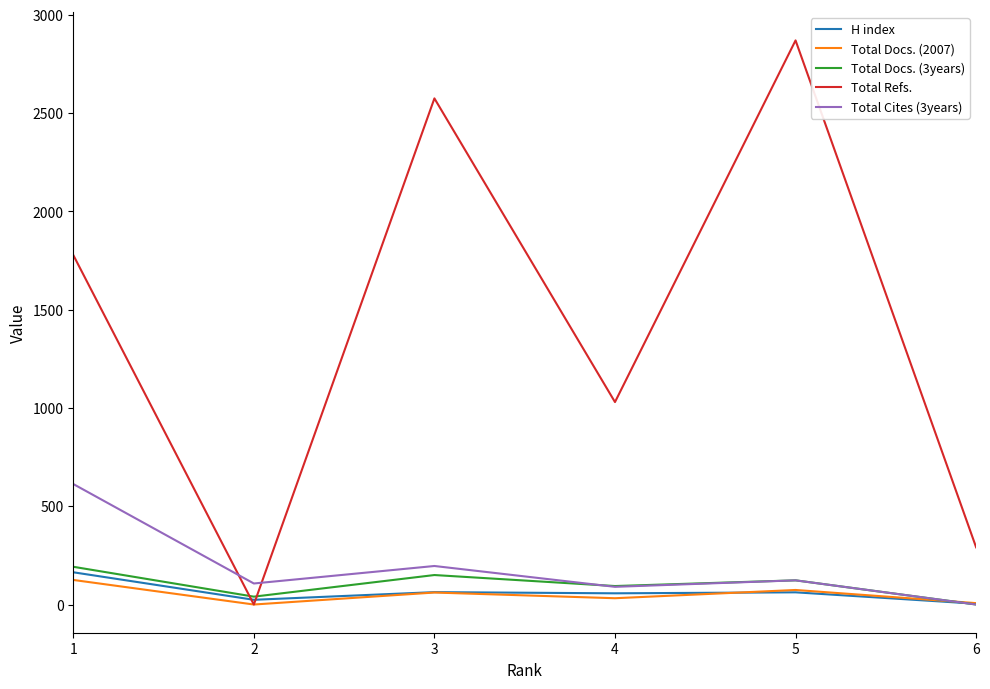

True or false: Total Docs. (3years) has a value of 123 at 5.

True